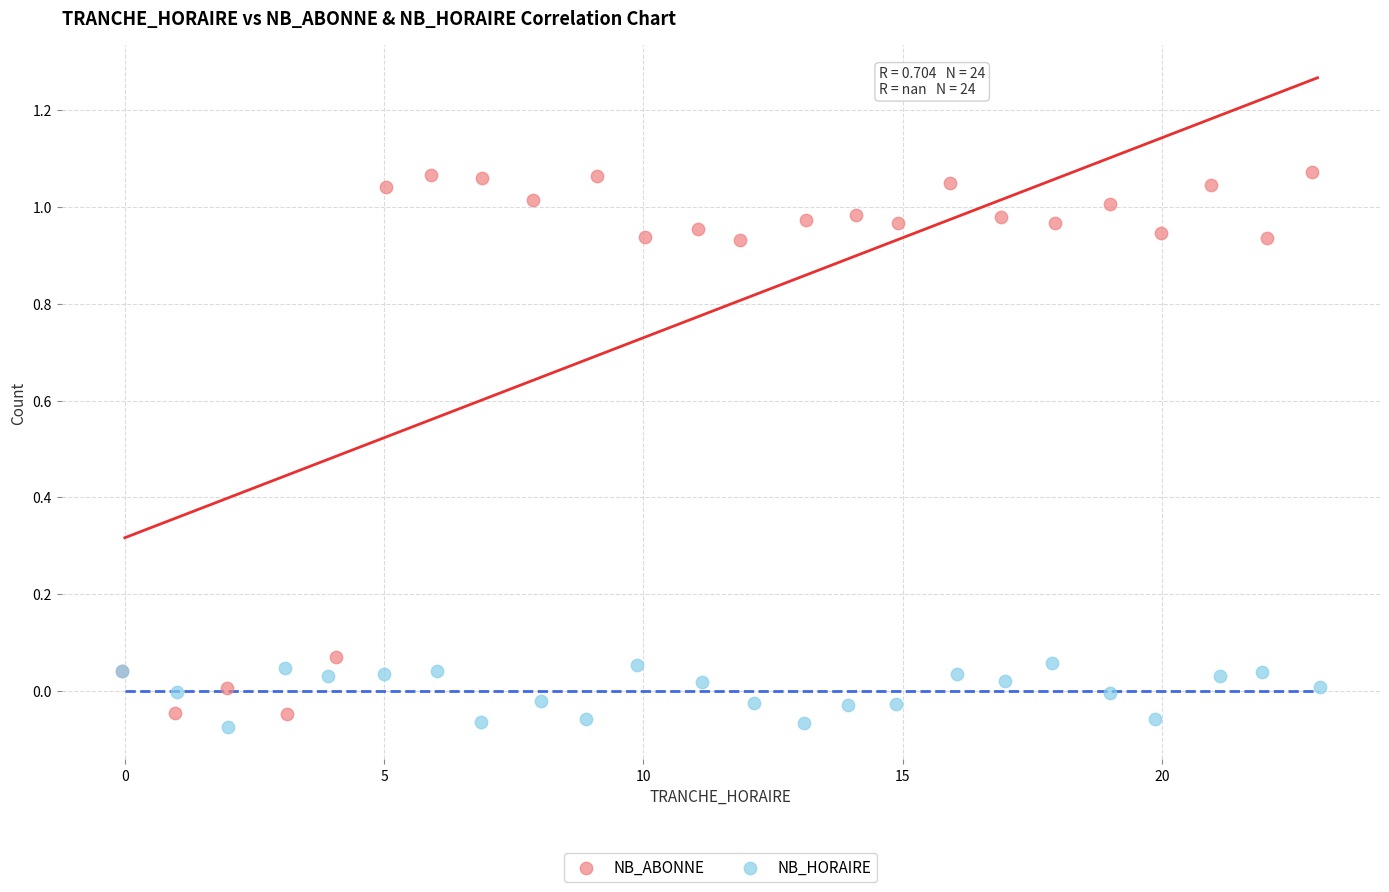

Which series has the widest spread of Y values?

NB_ABONNE